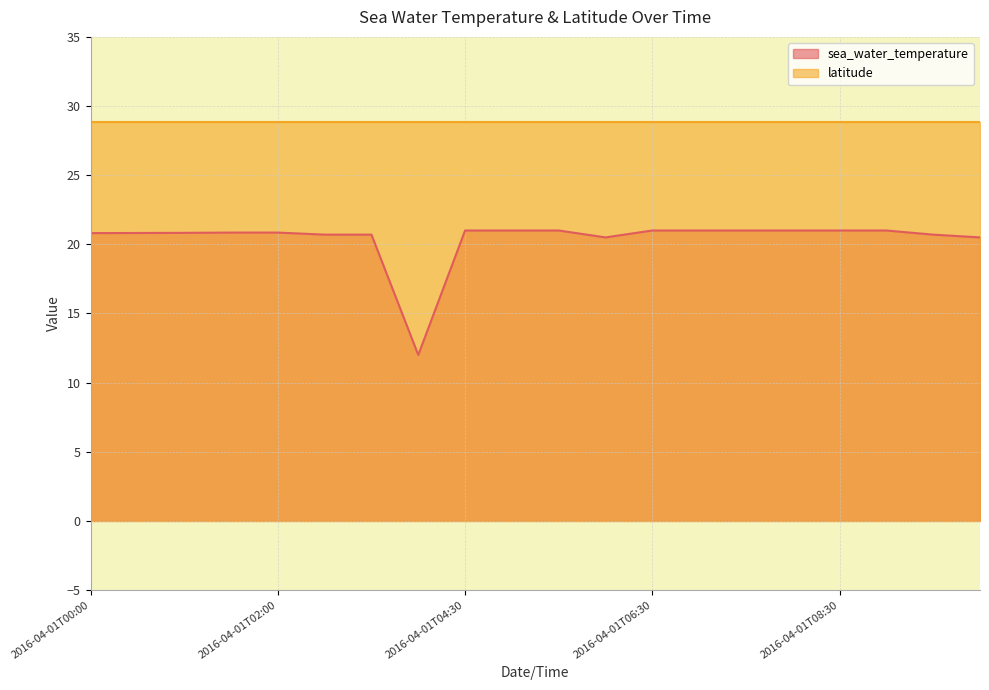

How many data points does each series have?

20